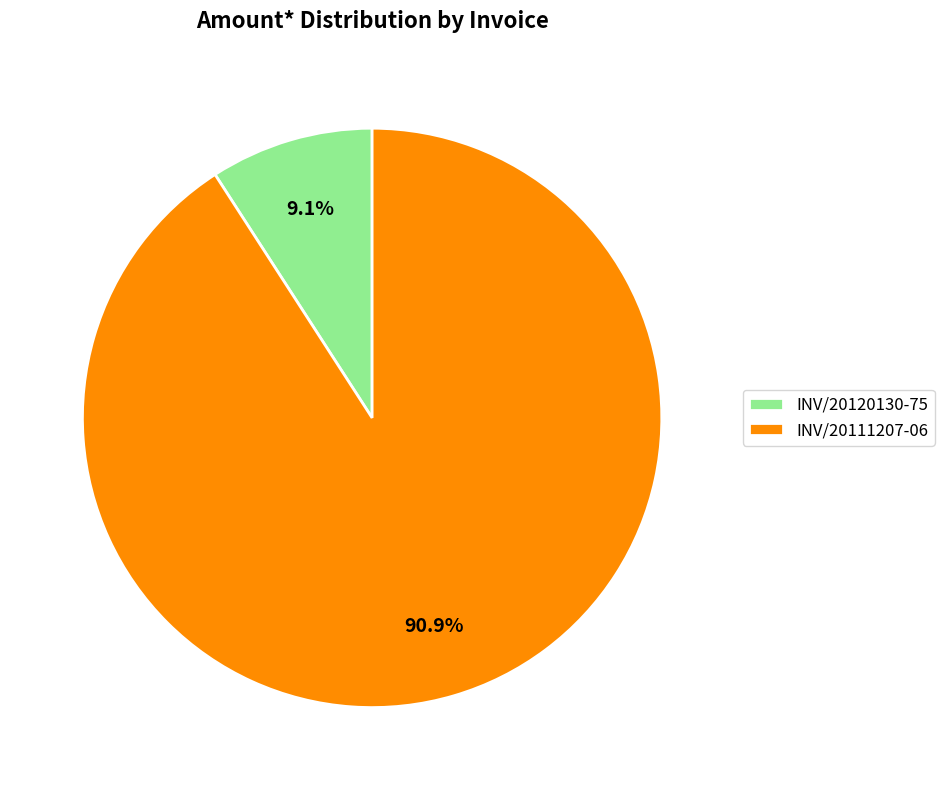

The INV/20120130-75 slice represents 1% of the pie. True or false?

False